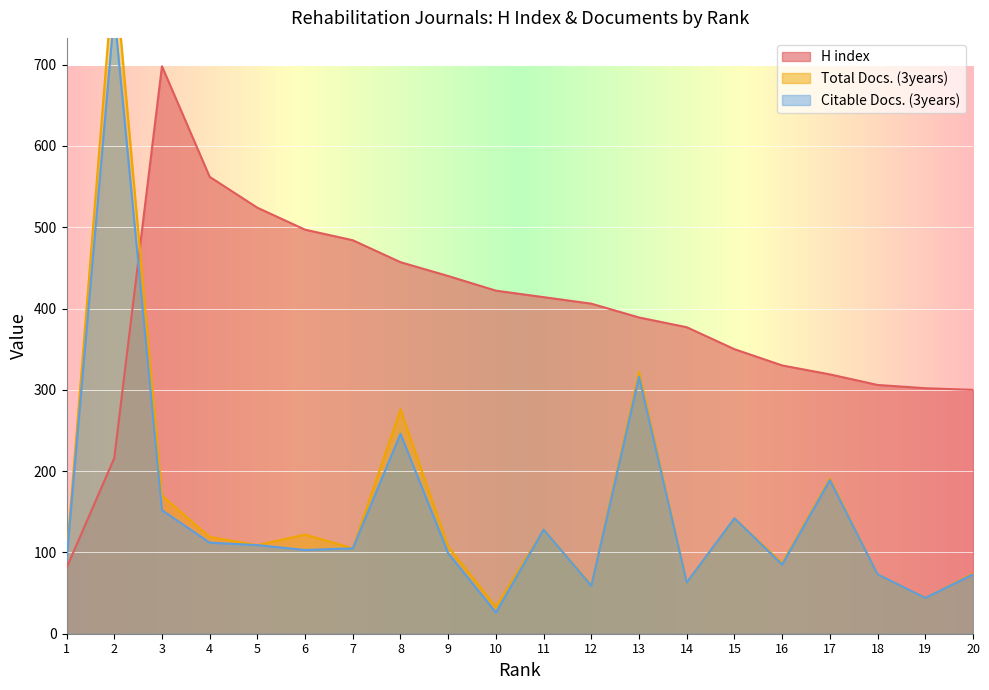

Count the number of data series in this chart.

3